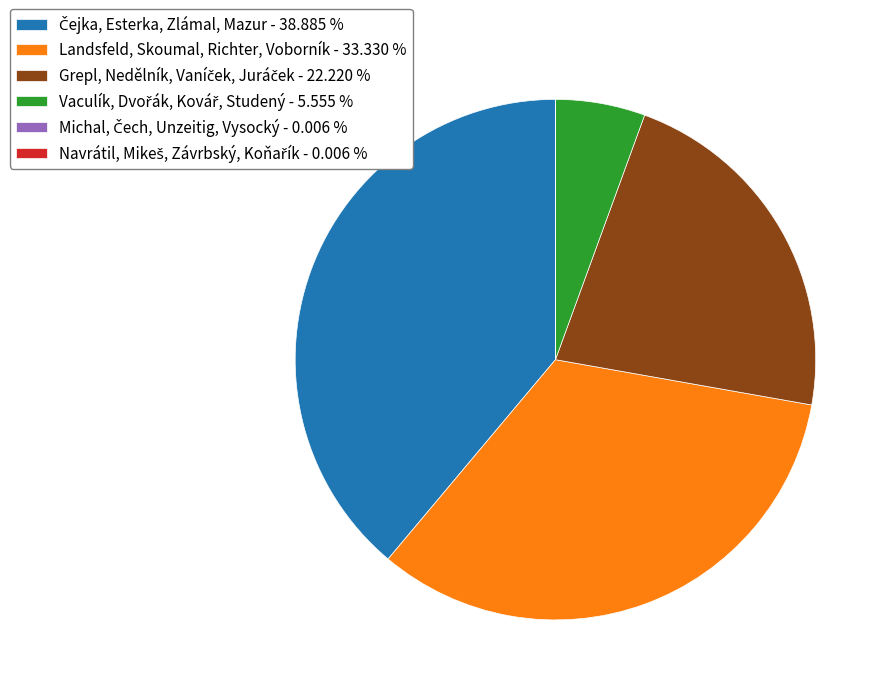

Does any single category account for the majority?

No